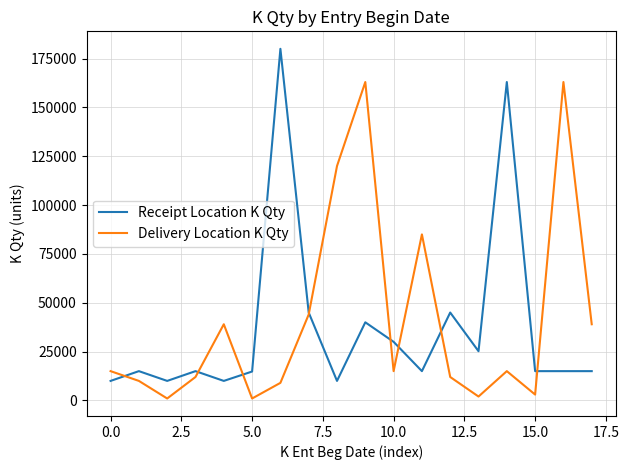

In Receipt Location K Qty, how many points are higher than both neighbors (excluding endpoints)?

6